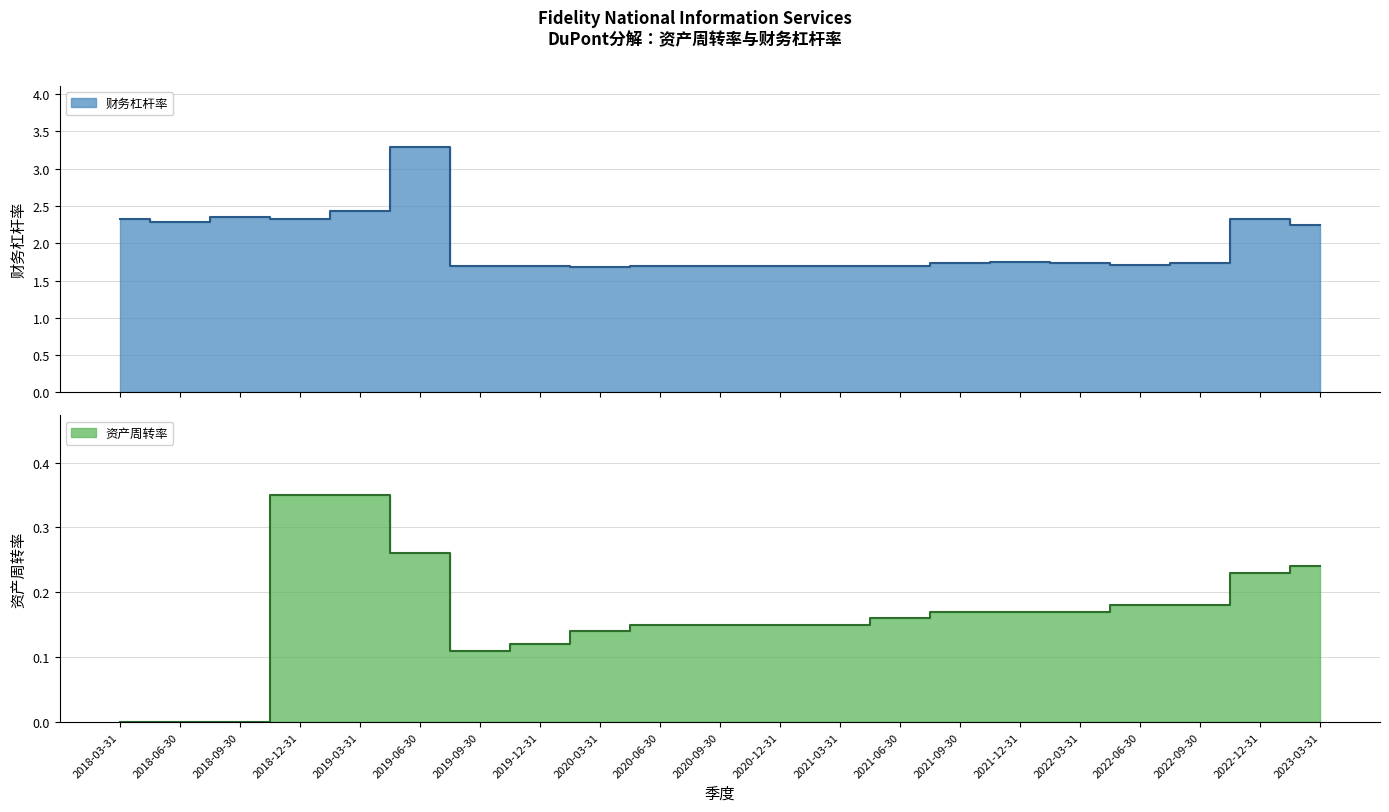

At how many categories does at least one series exceed 0?

21